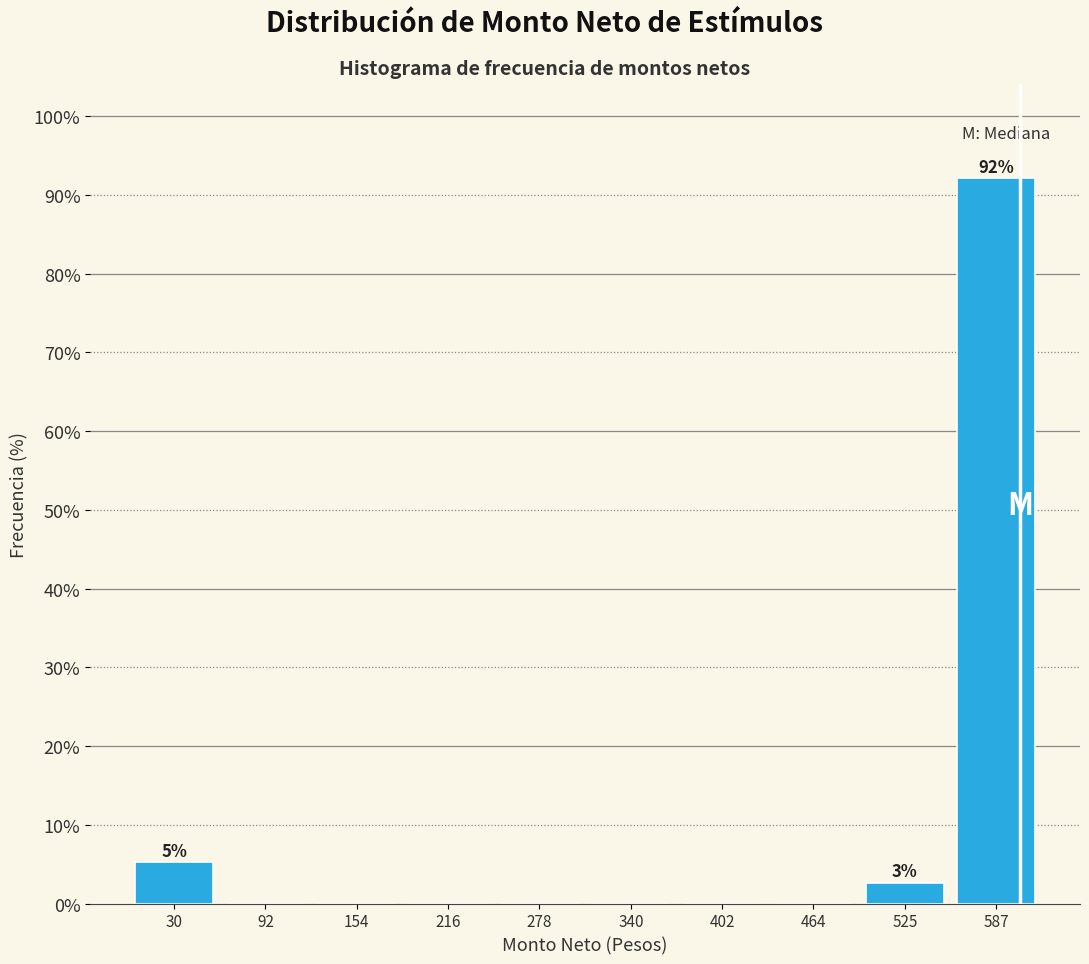

Over which range of the x-axis is the bar tallest?

560 to 620